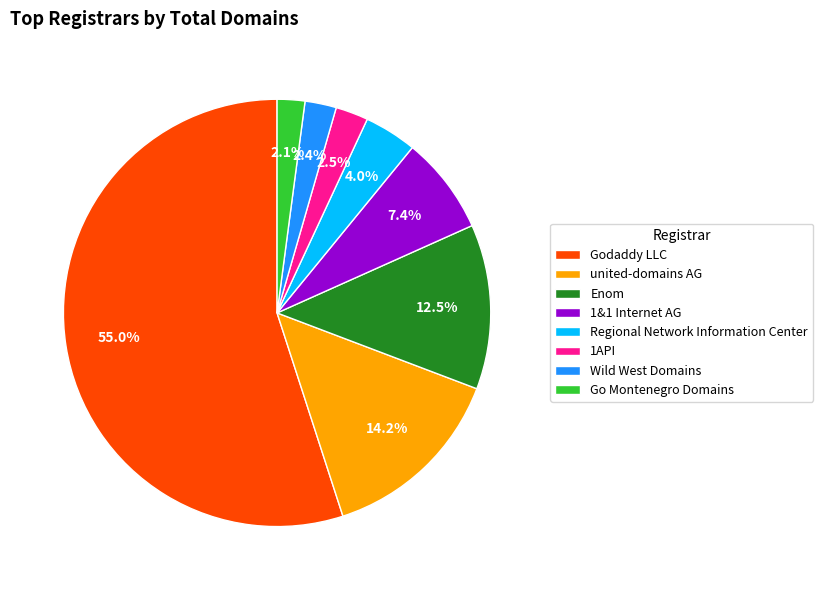

What is the ratio of the value at Go Montenegro Domains to the value at Wild West Domains?

0.9